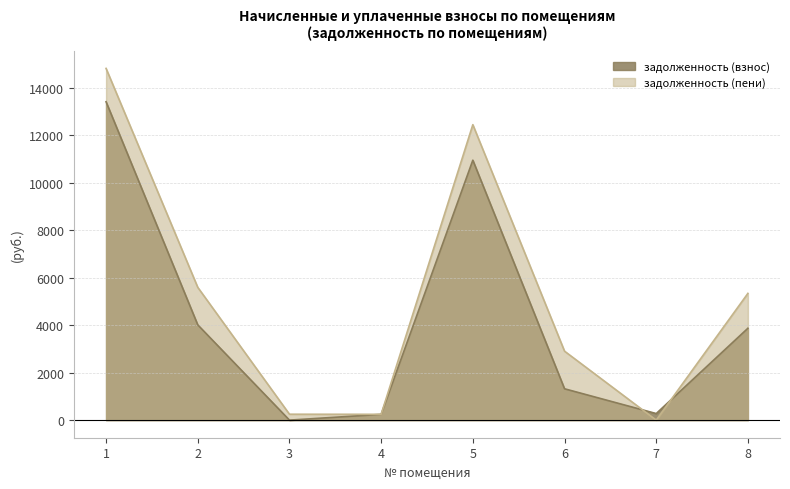

What is the difference between the maximum and minimum values in the задолженность (взнос) series?

13415.5